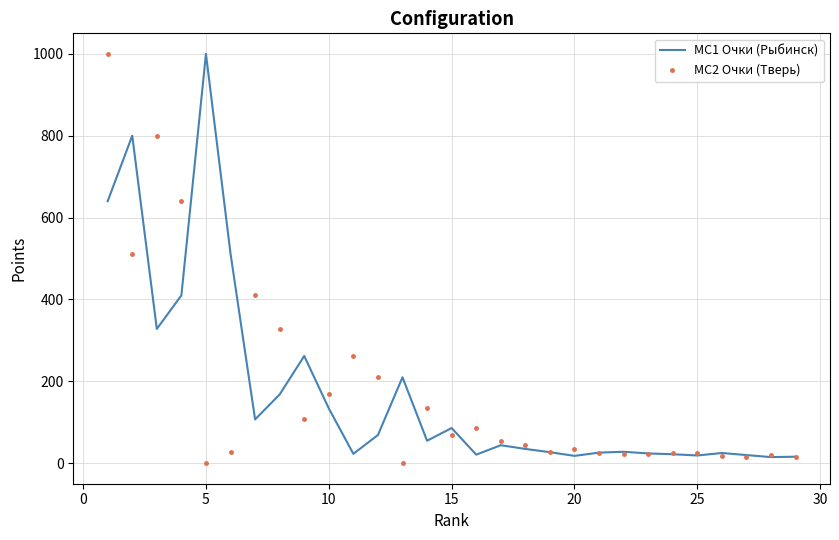

What is the greatest value displayed?

1000